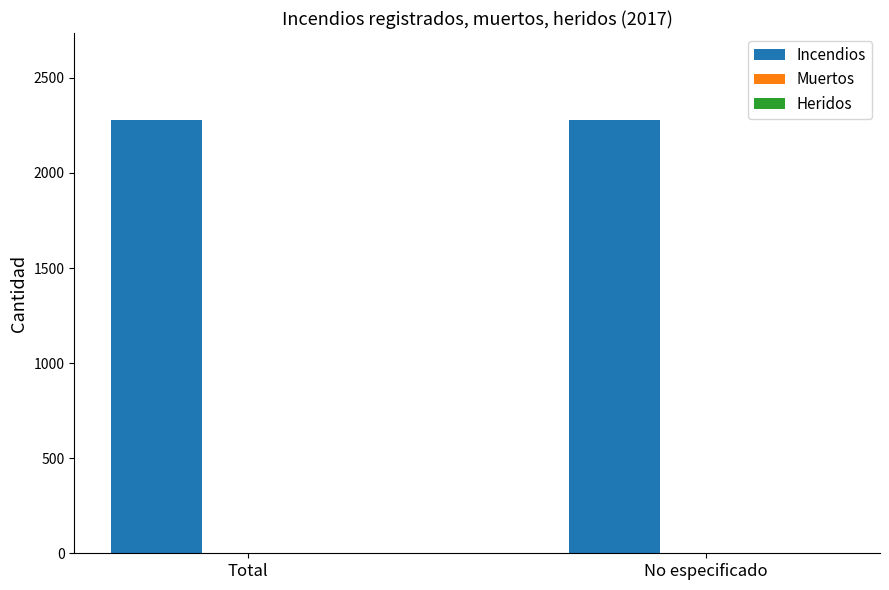

What is the highest value of the Incendios series?

2280